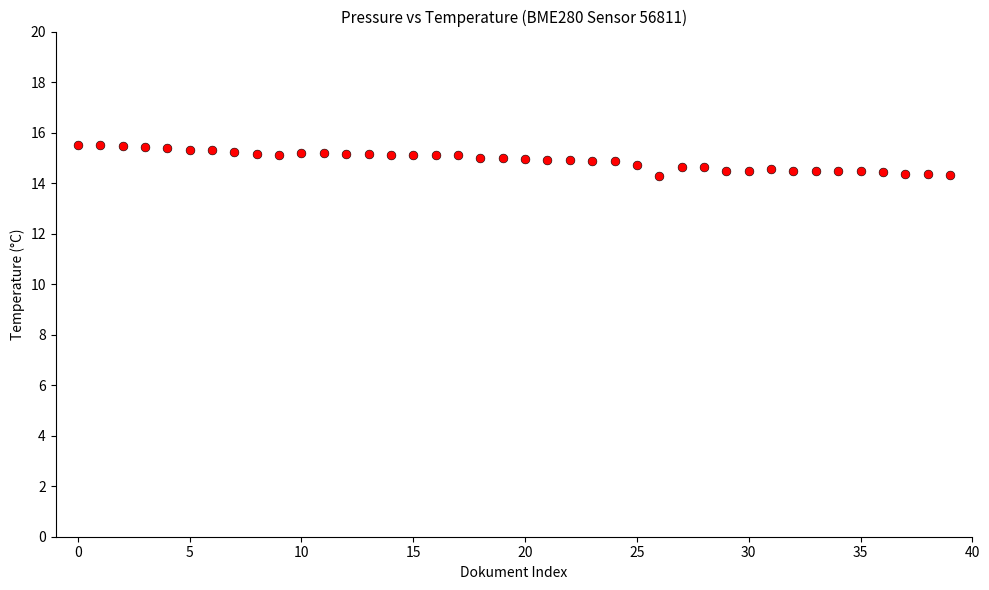

What is the range of Y values (max minus min)?

1.2